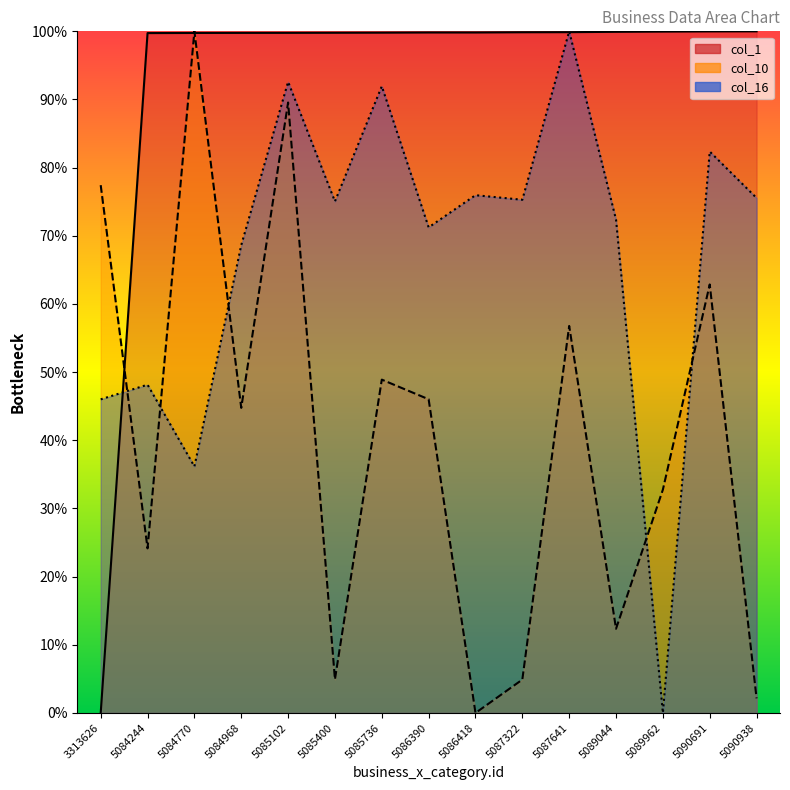

Is it true that col_1 equals 60.8 at 5089962?

False